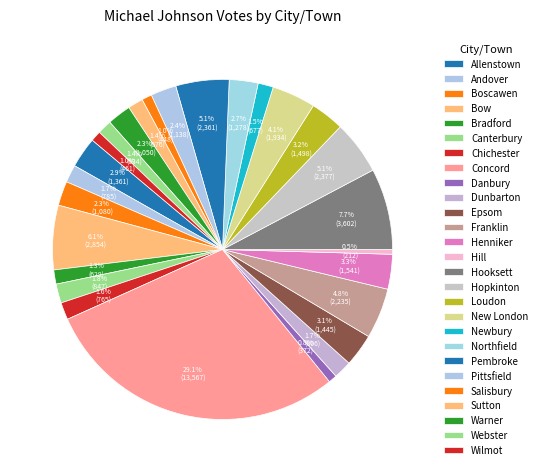

Count the number of slices in the pie.

27